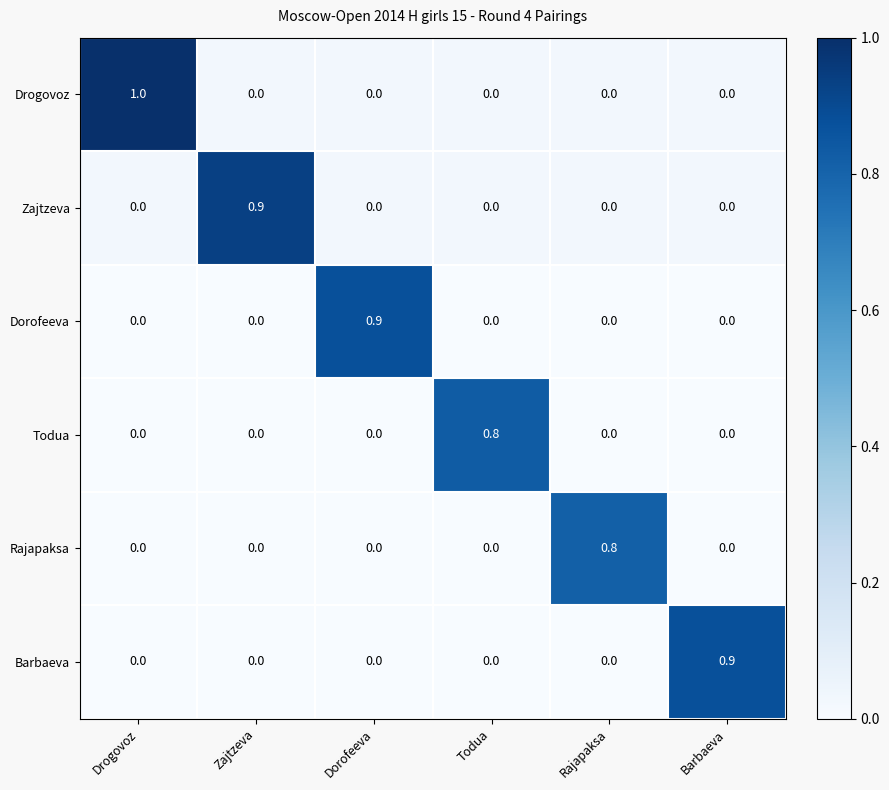

Which series has the largest total across all categories?

Drogovoz